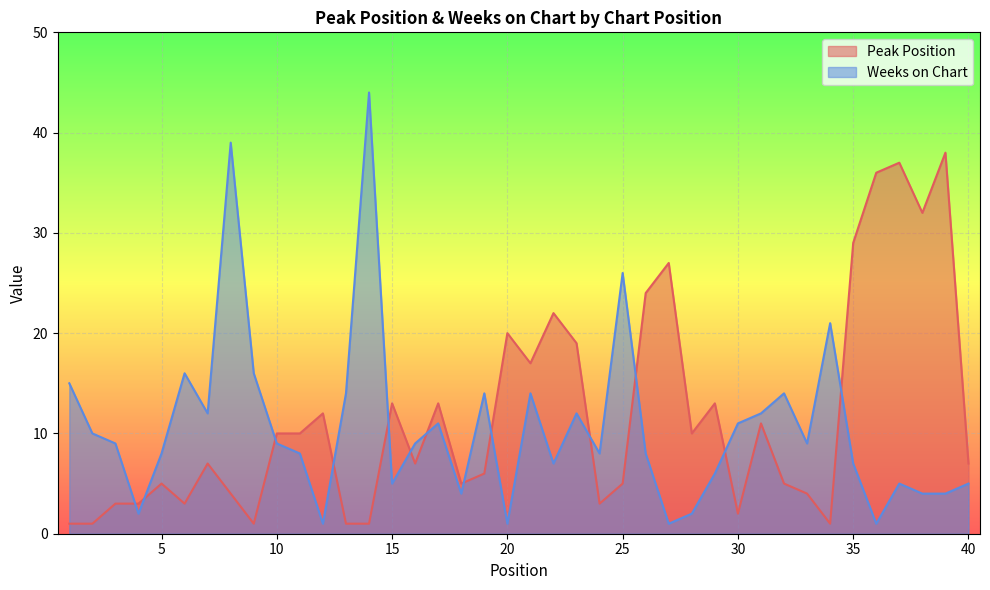

True or false: Weeks on Chart and Peak Position cross at least once.

True